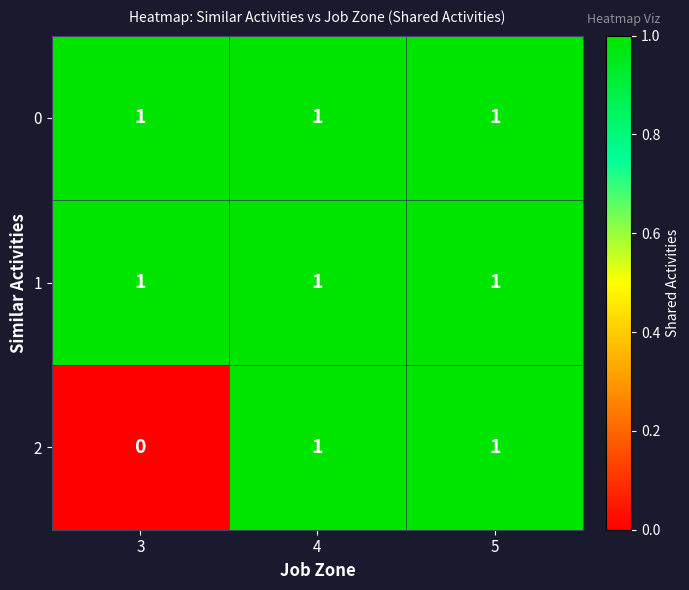

Which series has the largest range (max minus min)?

2